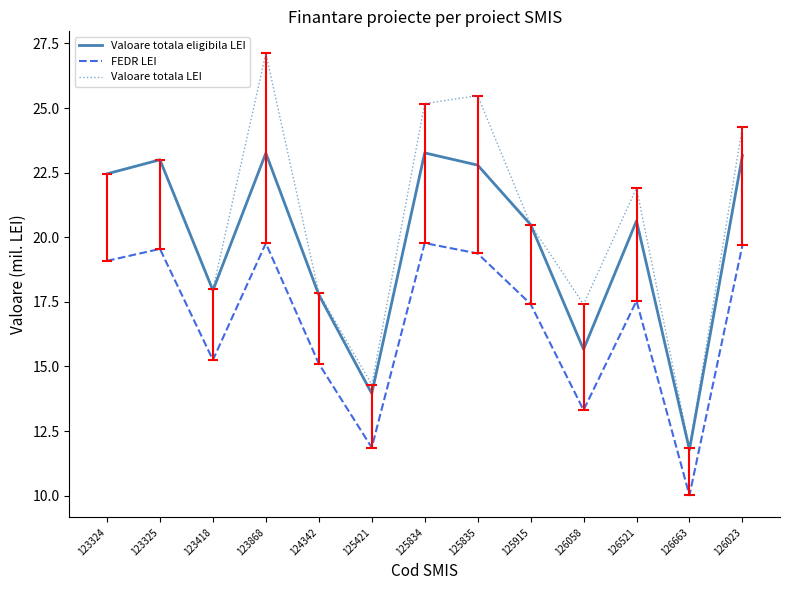

The FEDR LEI series shows 21.9 at 123418. True or false?

False